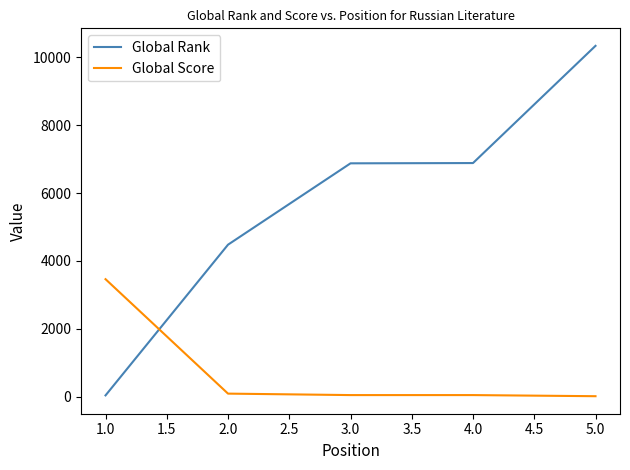

List the series in order of their peak value, lowest first.

Global Score, Global Rank